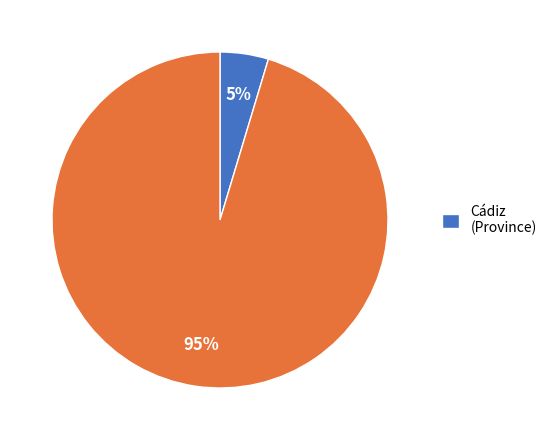

Does any single category account for the majority?

Yes